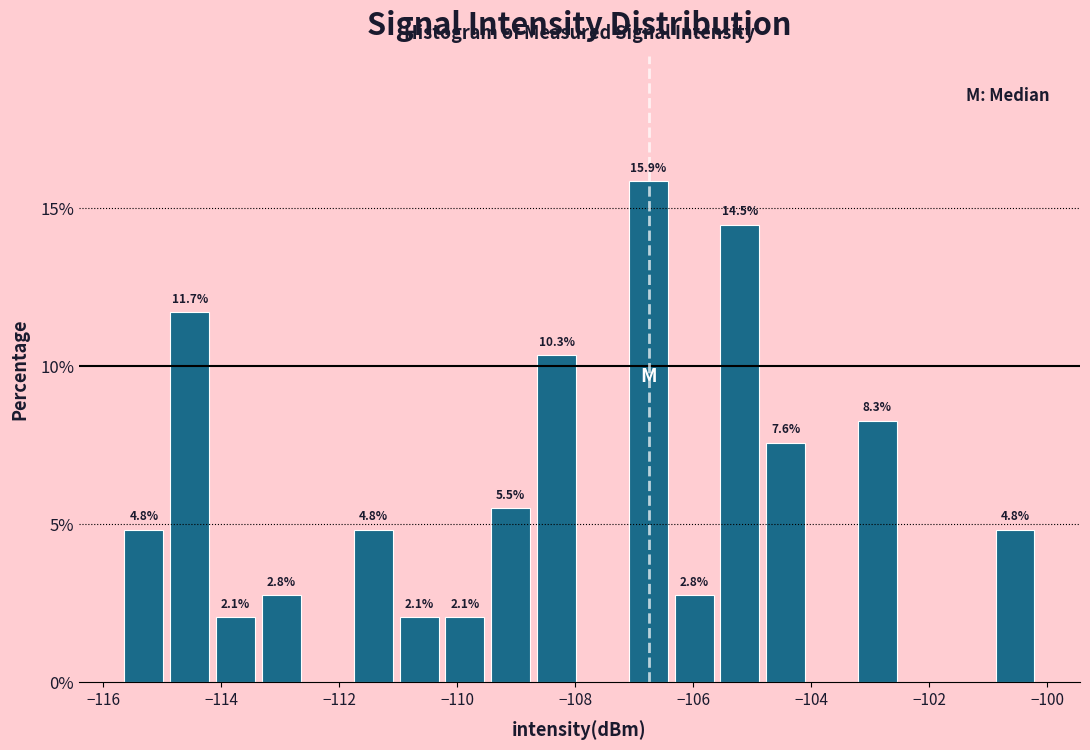

Read against the x-axis, roughly where is the centre of the tallest bar?

-106.8